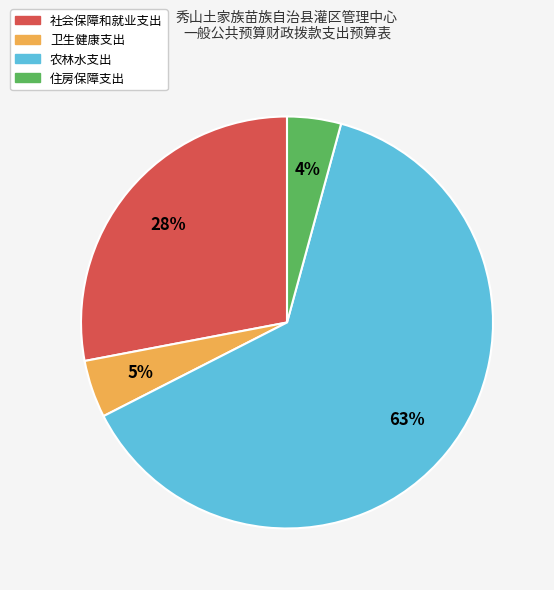

How many segments does this pie chart have?

4